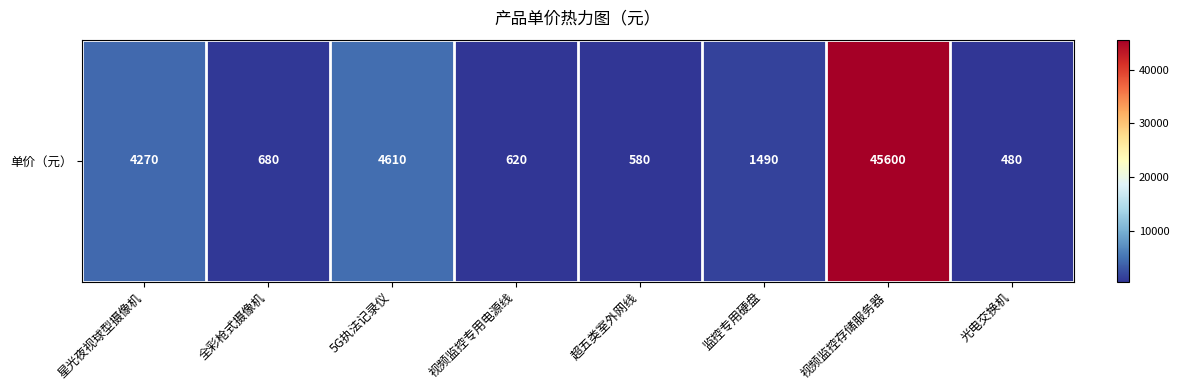

What is the sum of the values at 光电交换机 and 星光夜视球型摄像机?

4750